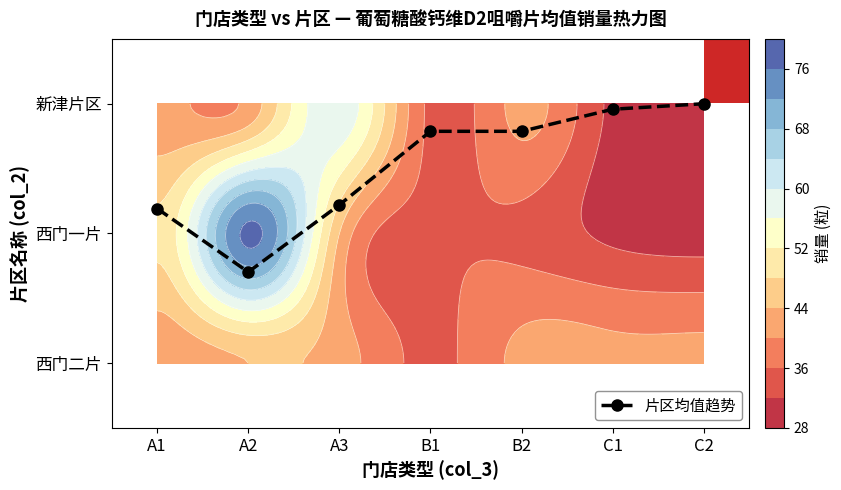

Between B2 and A2, which is larger?

A2